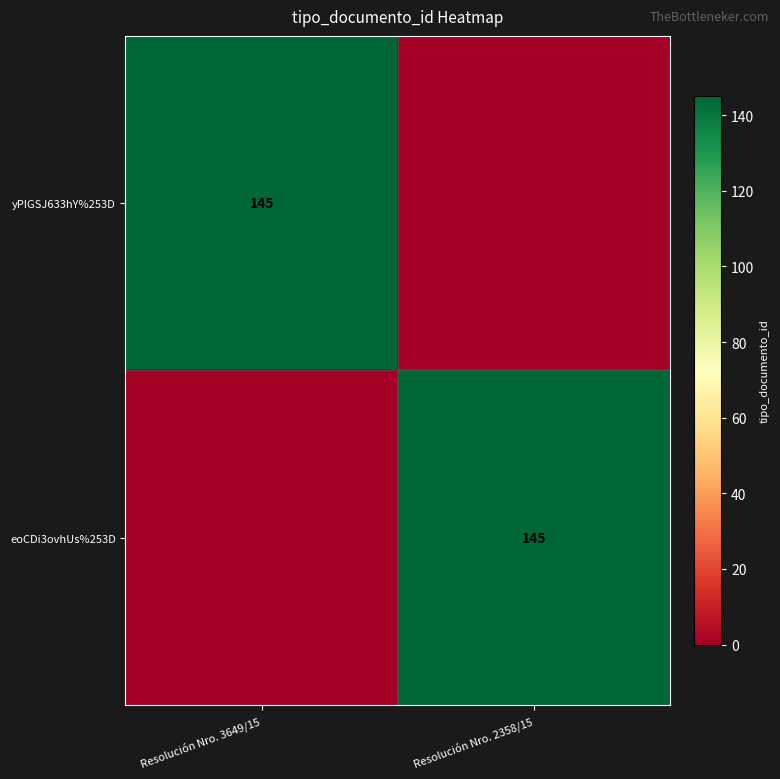

True or false: yPIGSJ633hY%253D has a value of 234 at Resolución Nro. 3649/15.

False